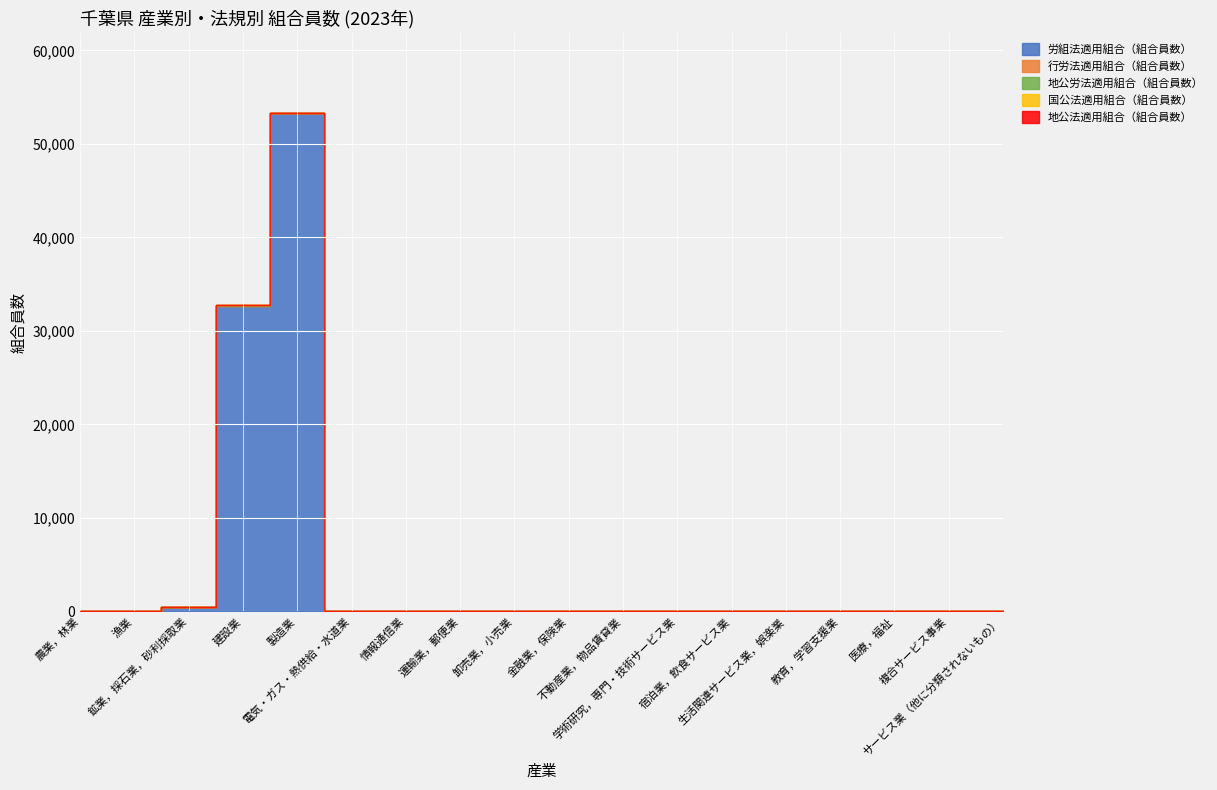

Is it true that 行労法適用組合（組合員数） equals 0 at 学術研究，専門・技術サービス業?

True